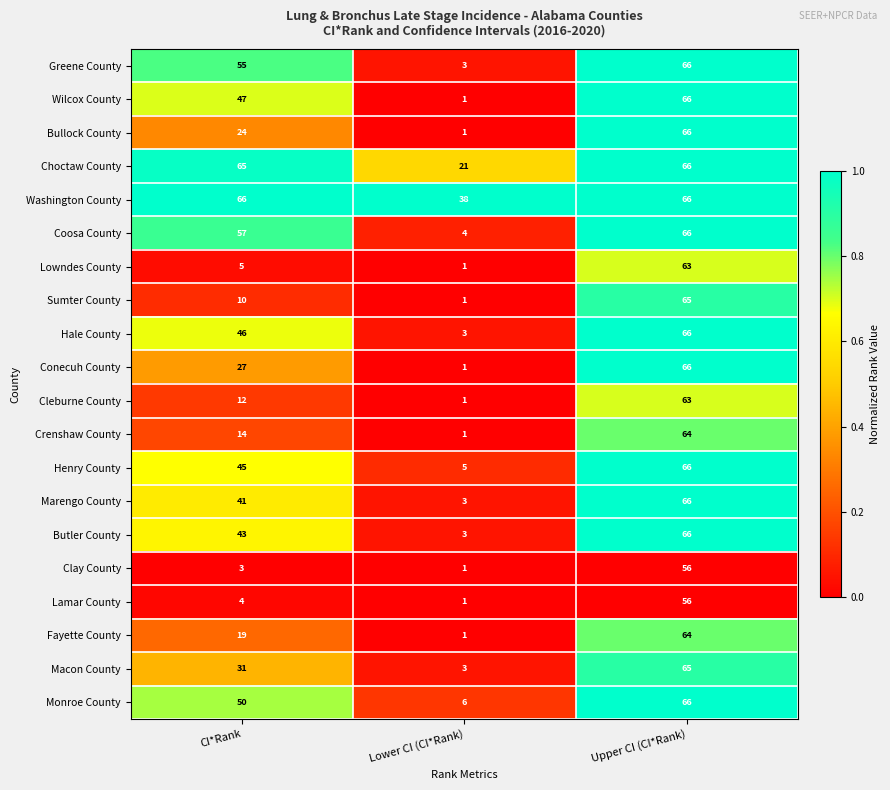

What is the difference between the Sumter County values at Upper CI (CI*Rank) and Lower CI (CI*Rank)?

64